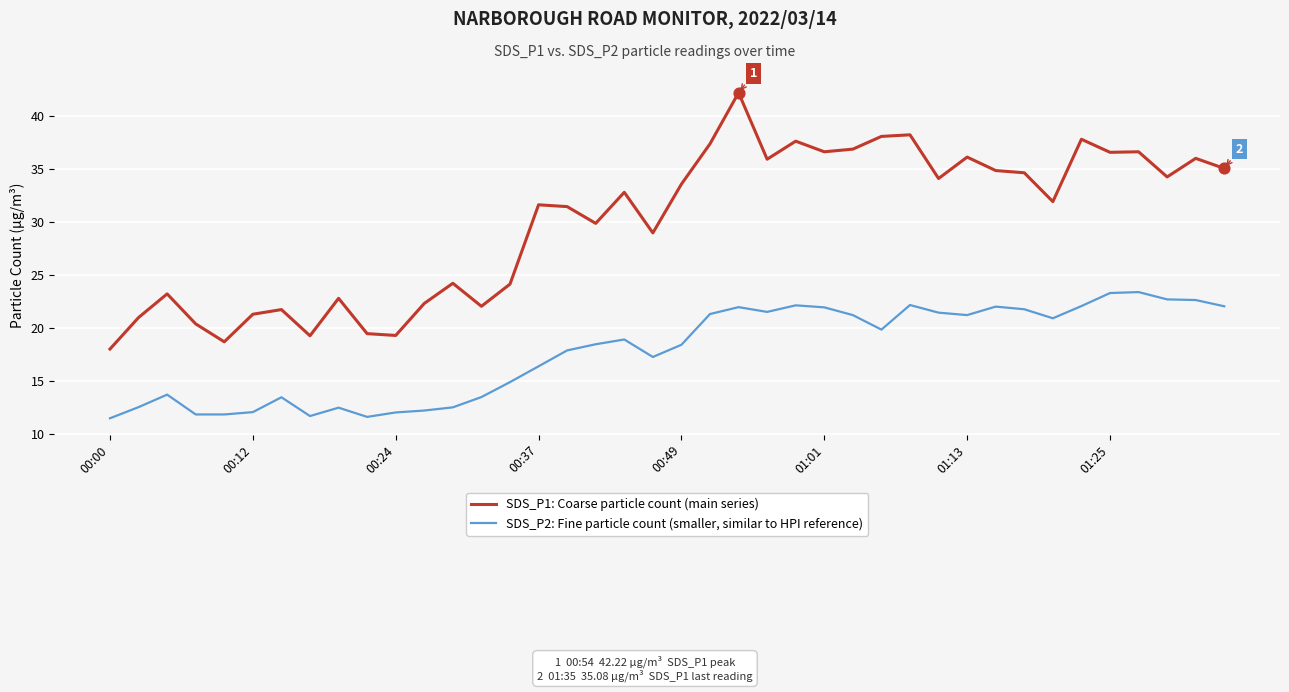

Which series has the widest spread of values?

SDS_P1: Coarse particle count (main series)